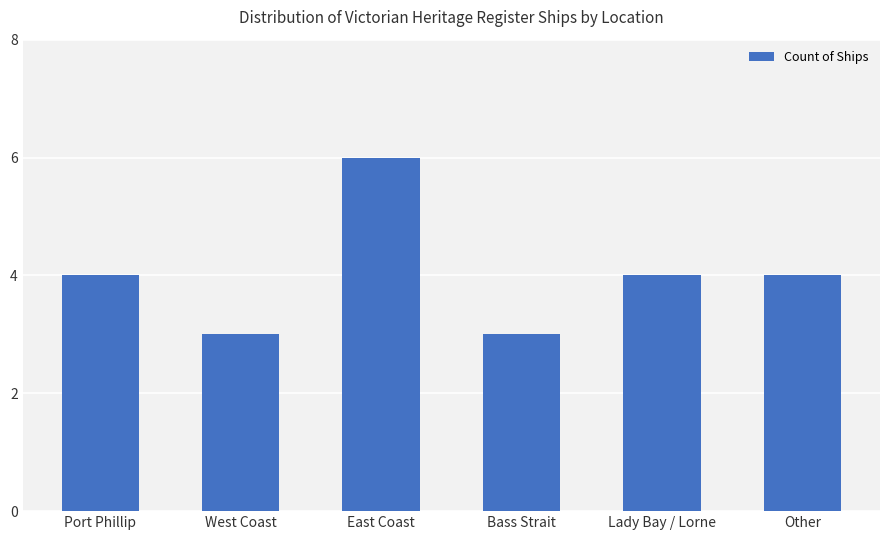

Count the number of data series in this chart.

1